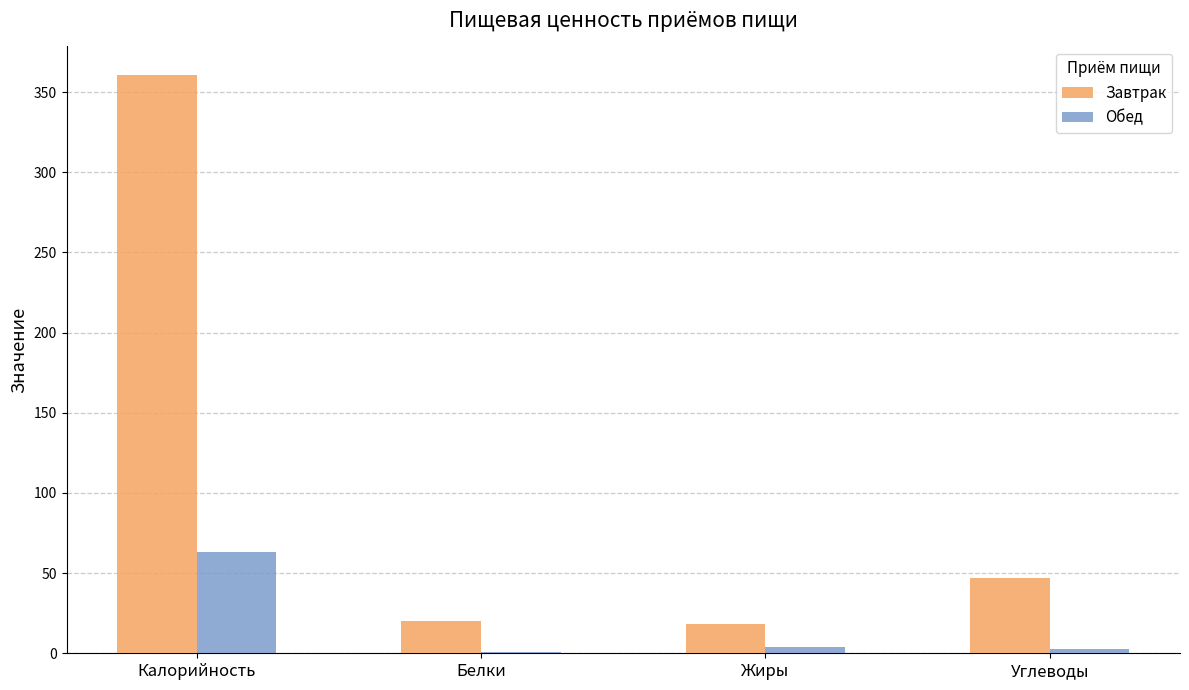

Is the value of Обед at Жиры greater than the value of Завтрак at Белки?

No